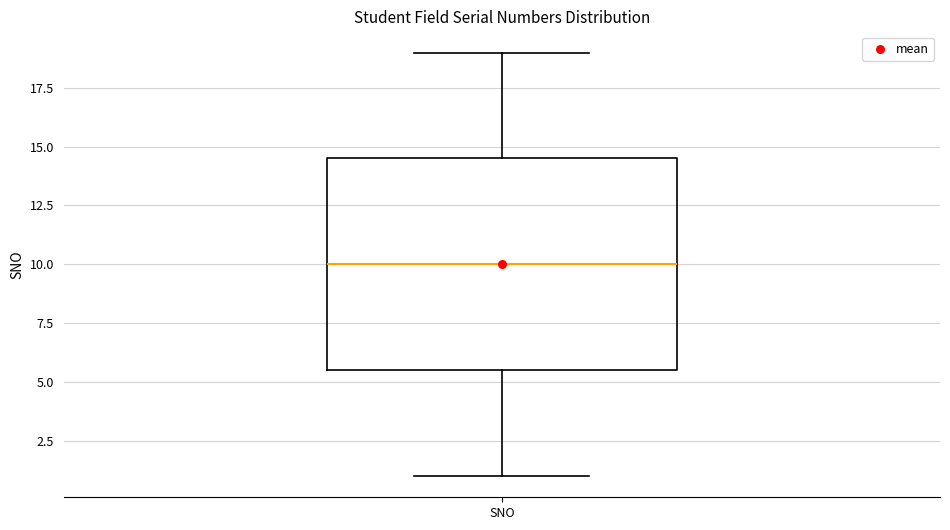

Where is the lower edge of the box for SNO on the y-axis? The values are not printed on the chart, so give them approximately, as read against the axis.

5.5